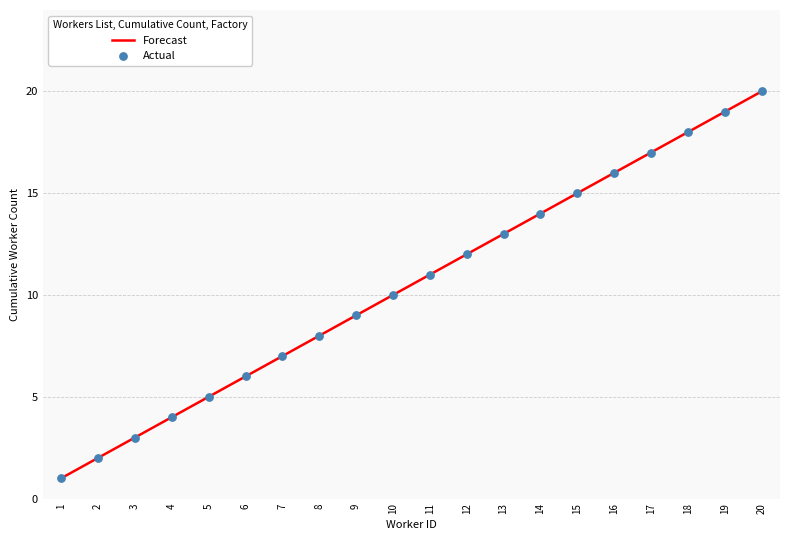

What is the greatest value displayed?

20